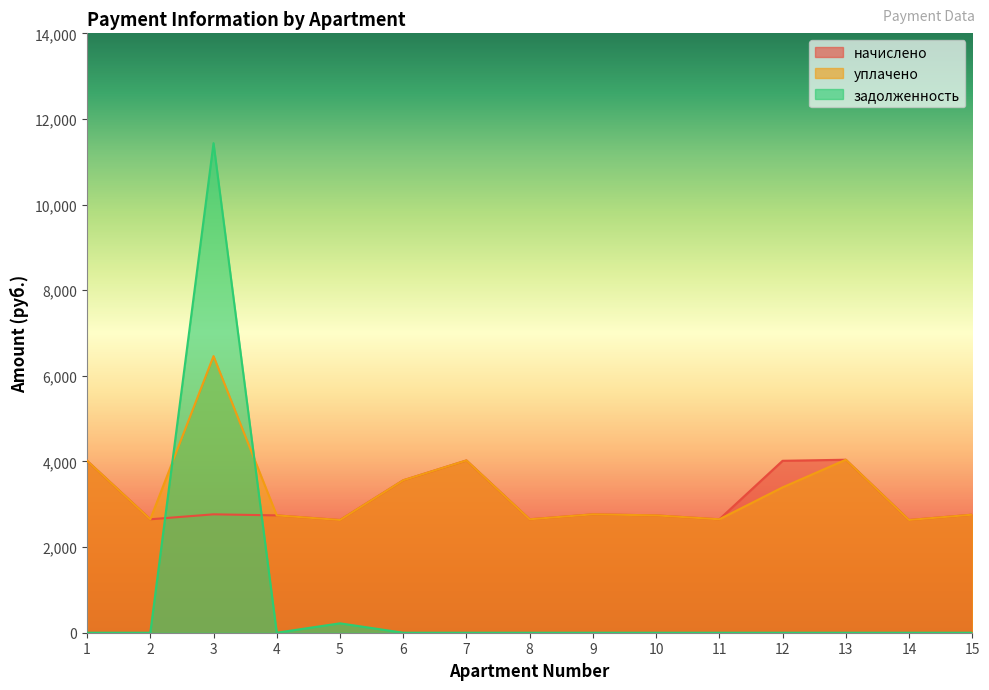

True or false: начислено and уплачено cross at least once.

False